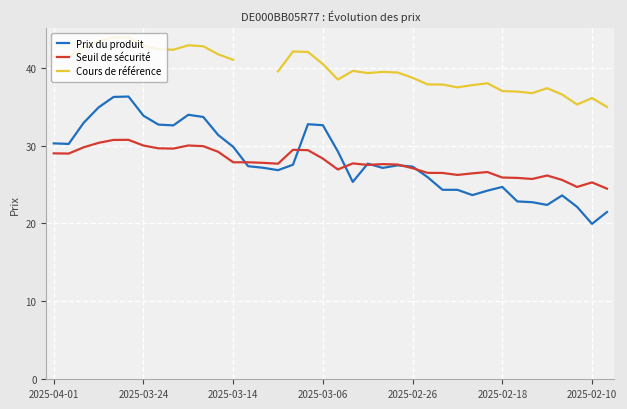

What is the maximum value for Seuil de sécurité?

30.7